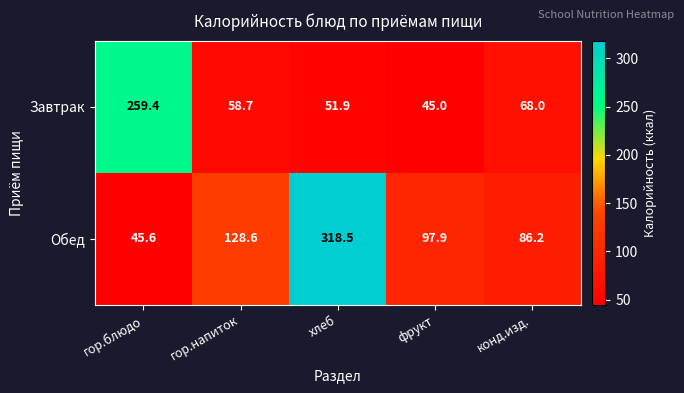

Rank the series by their maximum value, from lowest to highest.

Завтрак, Обед